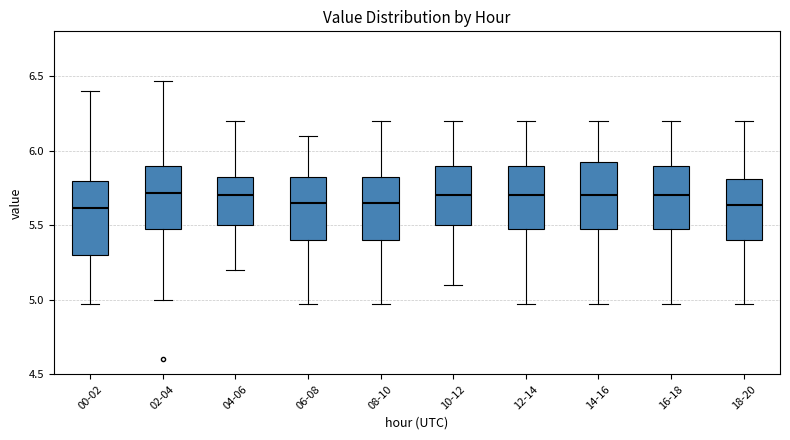

Reading left to right, read every box against the y-axis: the position of its median line, the range the box covers, and the ends of its whiskers. The values are not printed on the chart, so give them approximately, as read against the axis.

00-02: median 5.60, box 5.30 to 5.80, whiskers 4.95 to 6.40
02-04: median 5.70, box 5.50 to 5.90, whiskers 5.00 to 6.45
04-06: median 5.70, box 5.50 to 5.85, whiskers 5.20 to 6.20
06-08: median 5.65, box 5.40 to 5.85, whiskers 4.95 to 6.10
08-10: median 5.65, box 5.40 to 5.85, whiskers 4.95 to 6.20
10-12: median 5.70, box 5.50 to 5.90, whiskers 5.10 to 6.20
12-14: median 5.70, box 5.50 to 5.90, whiskers 4.95 to 6.20
14-16: median 5.70, box 5.50 to 5.95, whiskers 4.95 to 6.20
16-18: median 5.70, box 5.50 to 5.90, whiskers 4.95 to 6.20
18-20: median 5.65, box 5.40 to 5.80, whiskers 4.95 to 6.20